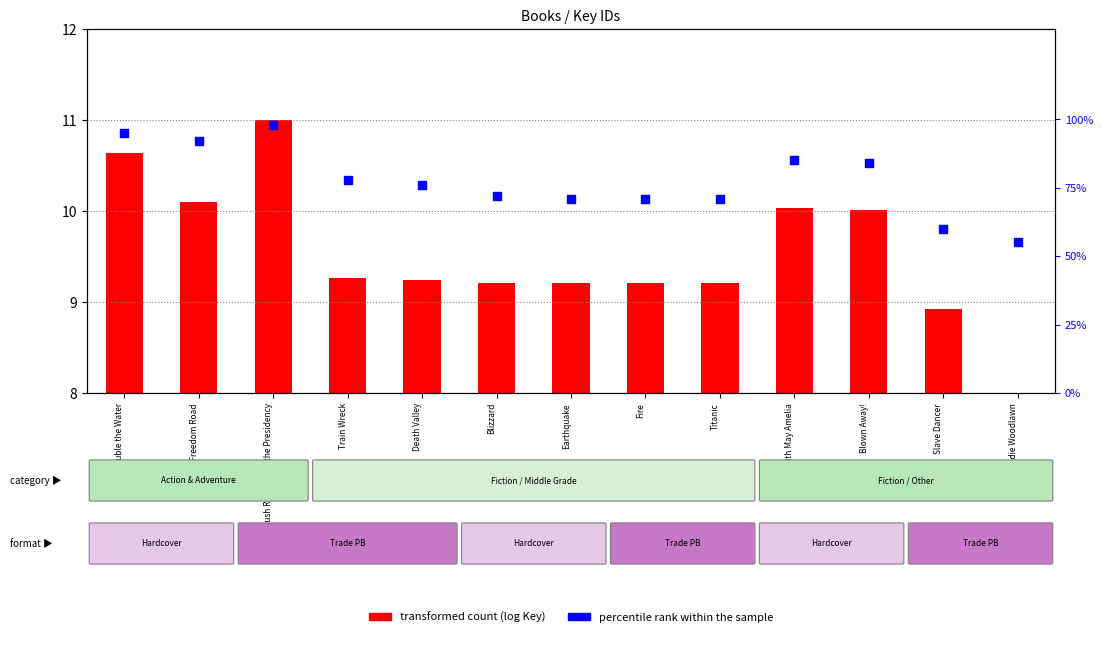

At which category is the sum across all series the highest?

Rush Revere and the Presidency